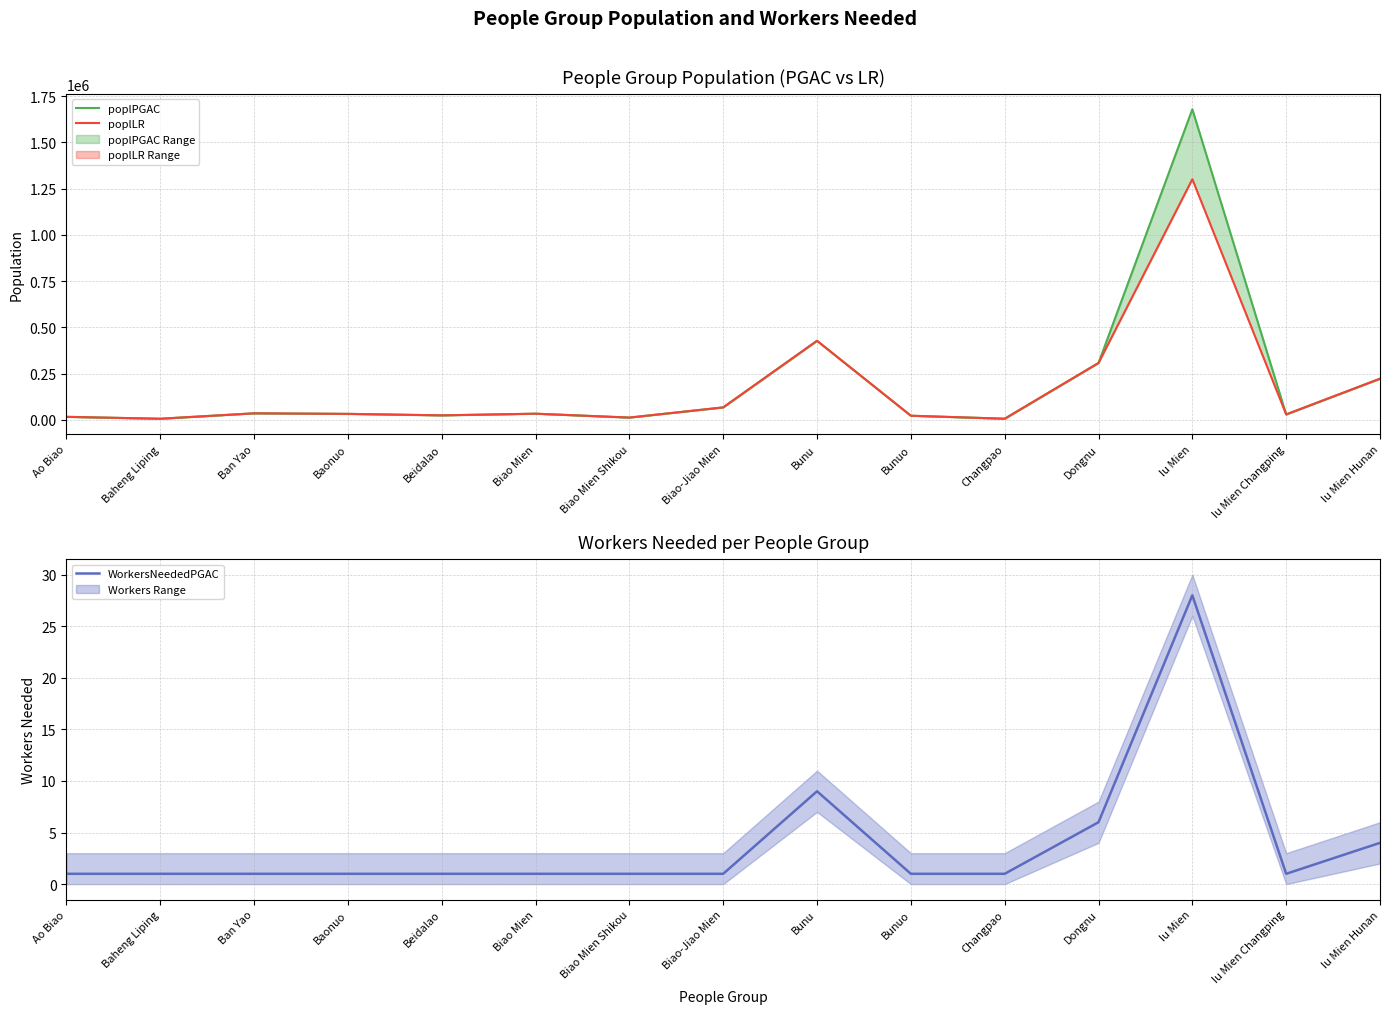

At which category is the sum across all series the highest?

Iu Mien